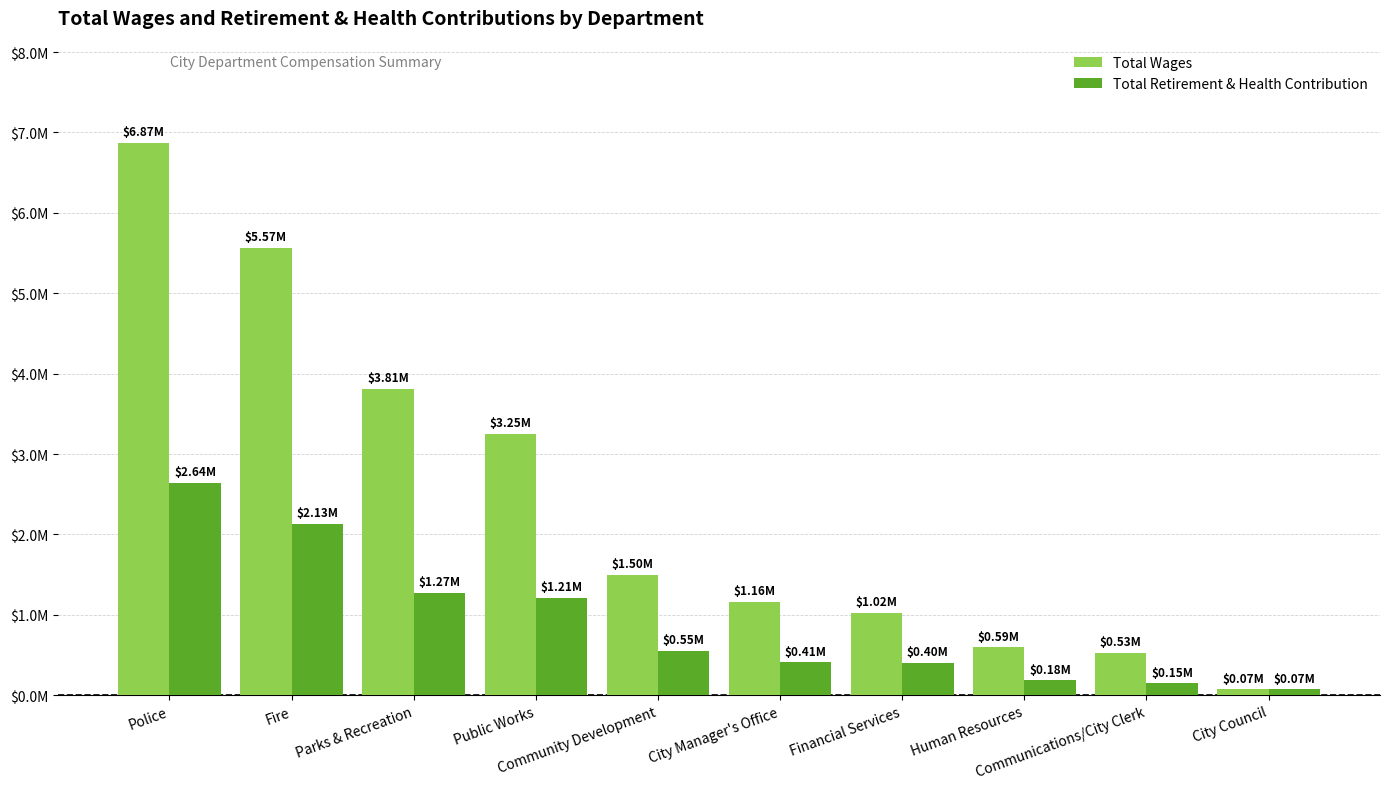

Which series has the largest total across all categories?

Total Wages